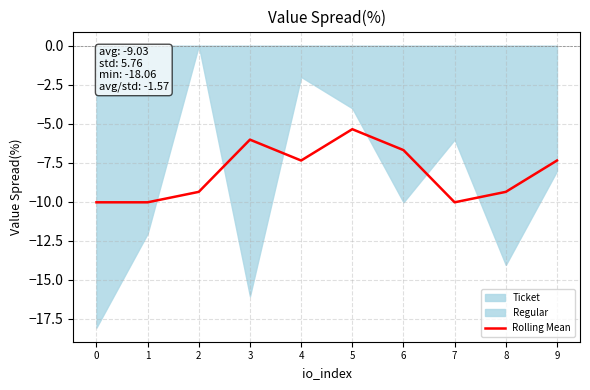

How many values are below -7?

7